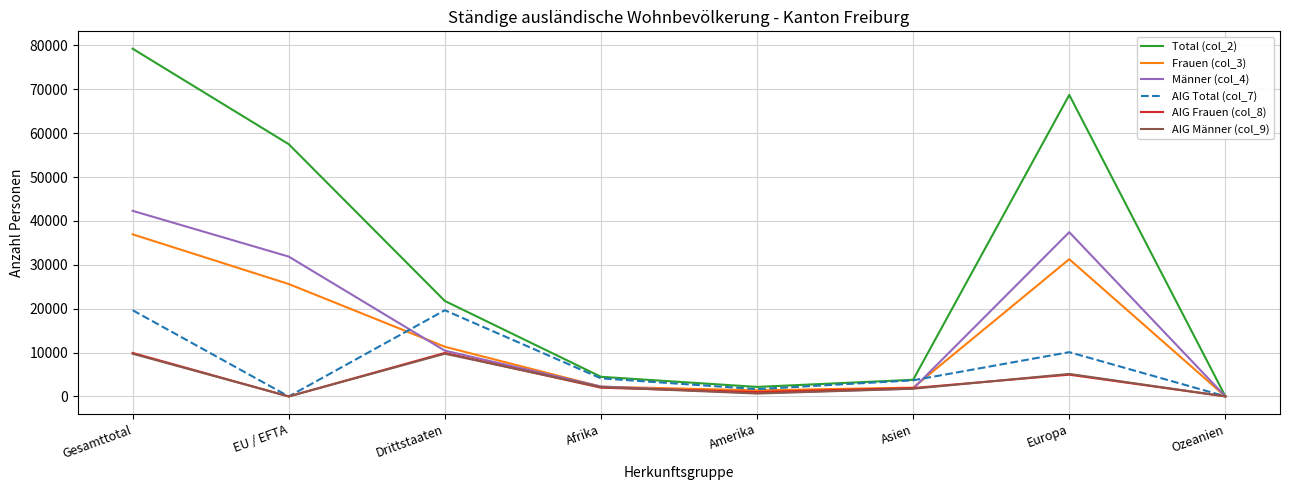

Which series has the largest total across all categories?

Total (col_2)